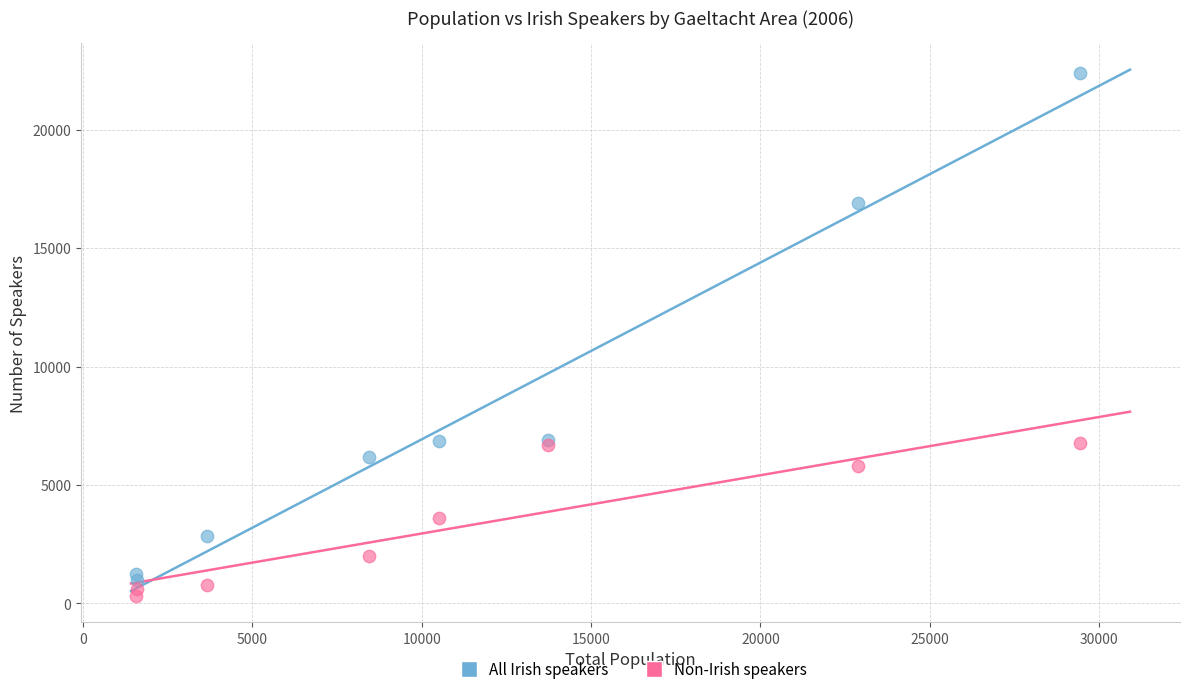

What is the X range (max minus min) for the scatter plot?

27878